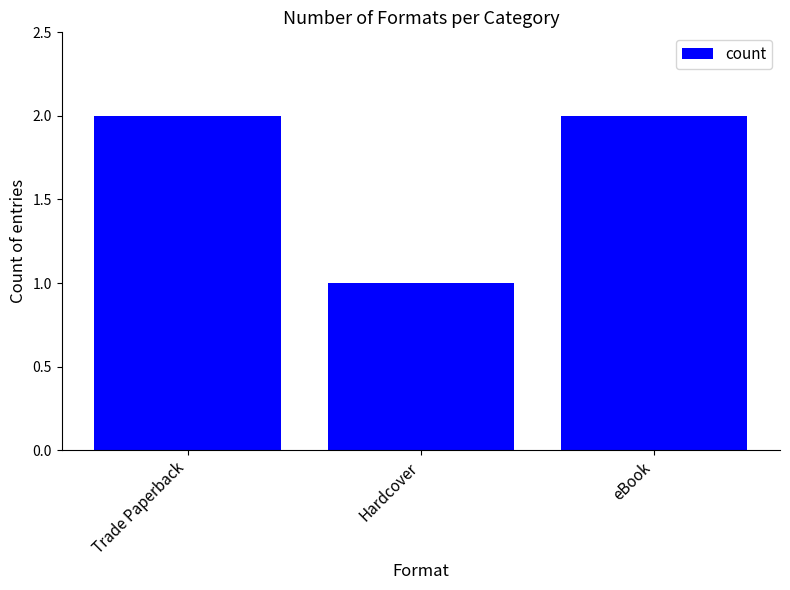

Are the bars horizontal?

No